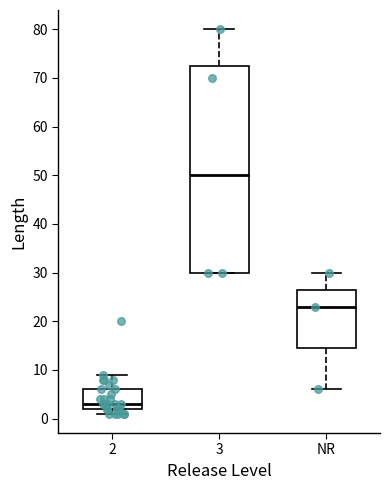

Reading left to right, transcribe this box plot: for each box, give where its median line is, the range the box spans, and where its two whiskers end, as read against the y-axis. The values are not printed on the chart, so give them approximately, as read against the axis.

2: median 3, box 2 to 6, whiskers 1 to 9
3: median 50, box 30 to 73, whiskers 30 to 80
NR: median 23, box 15 to 27, whiskers 6 to 30